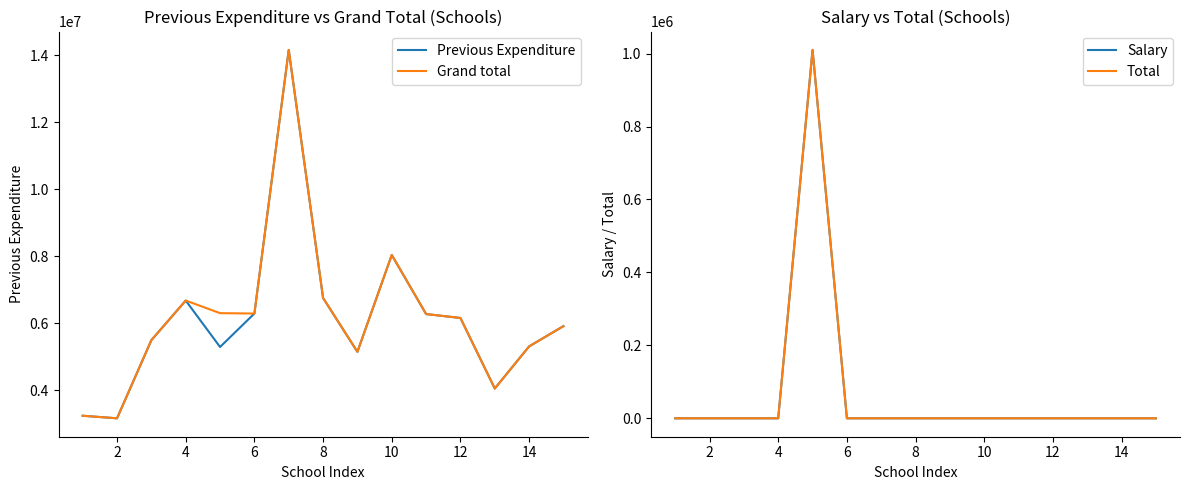

True or false: Salary has more than 0 interior local peaks.

True